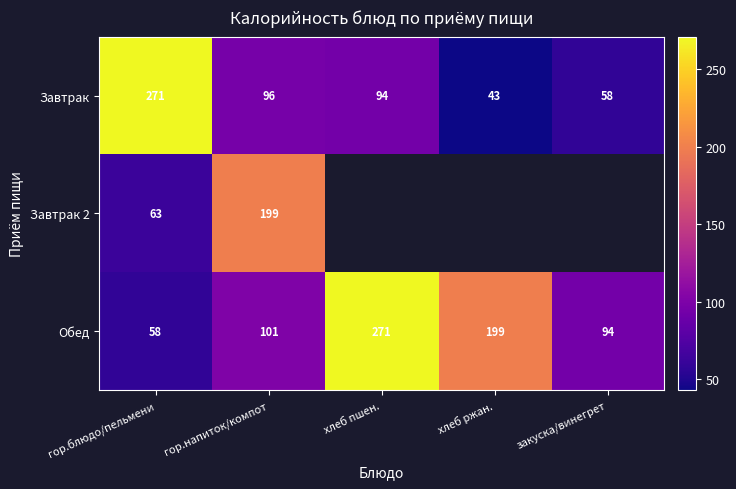

At how many categories does at least one series exceed 266?

2